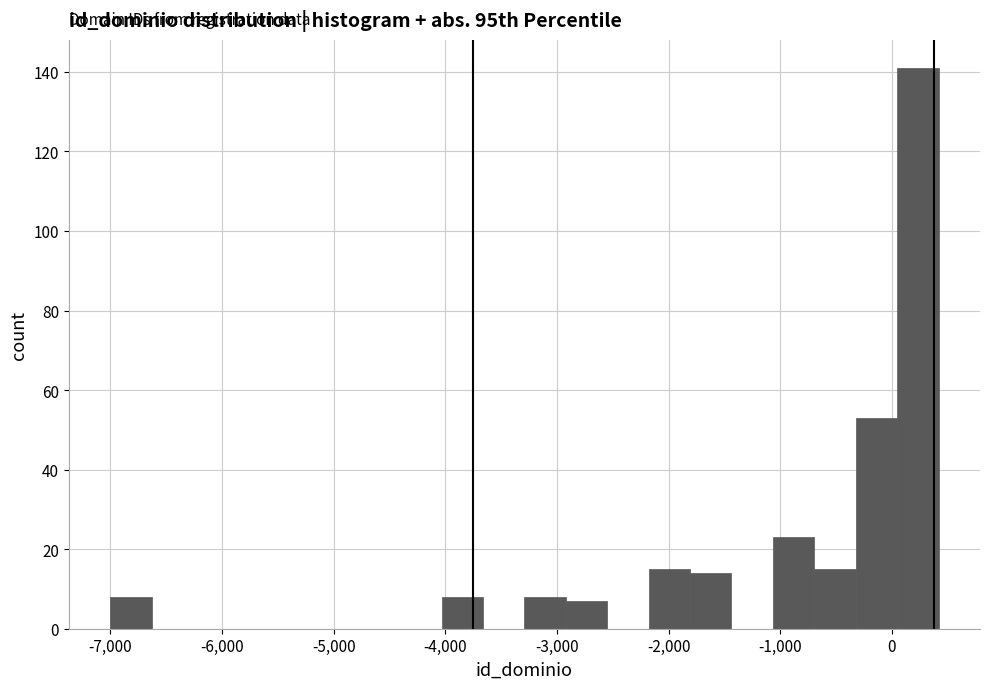

Read against the x-axis, roughly where is the centre of the tallest bar?

200